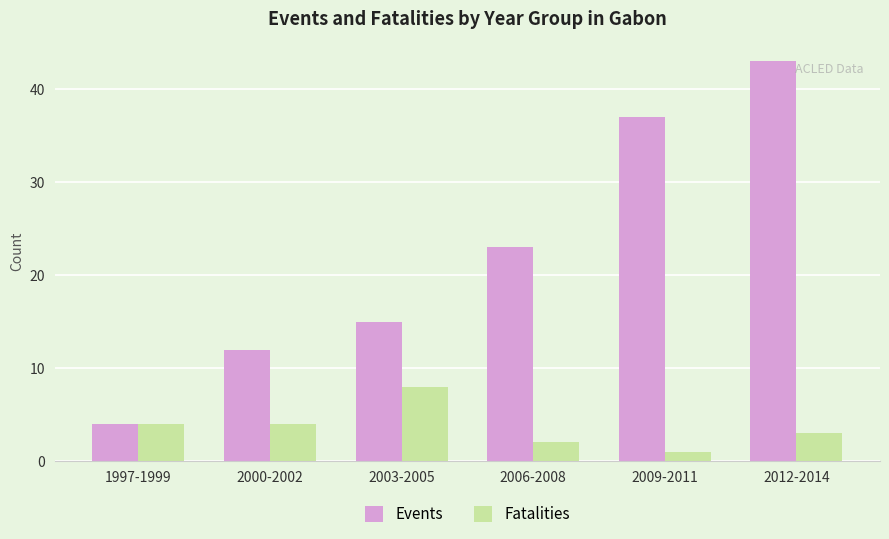

At how many categories does at least one series exceed 19?

3